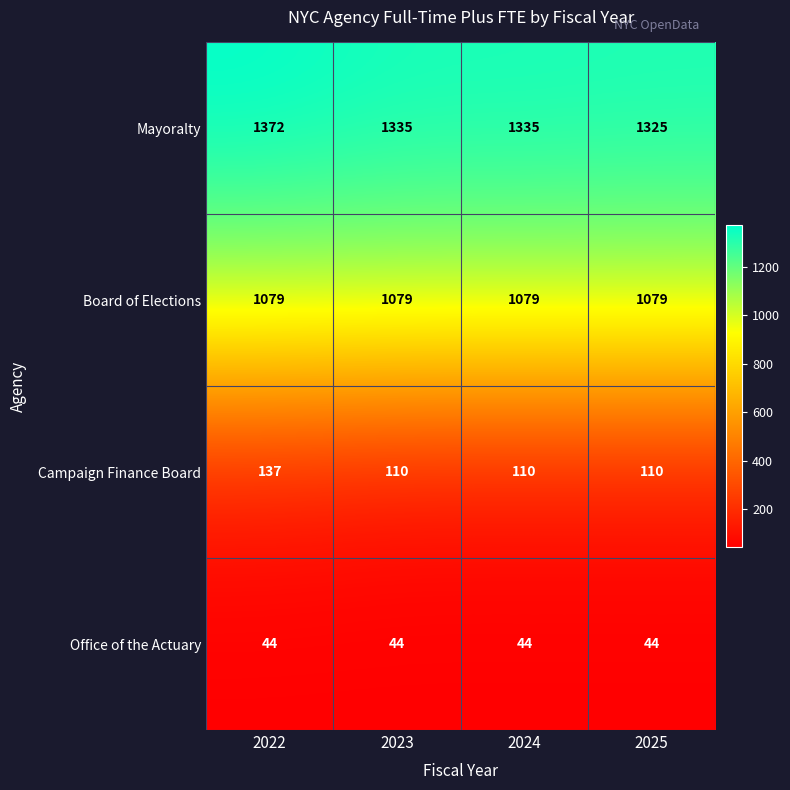

Which series has the largest total across all categories?

Mayoralty